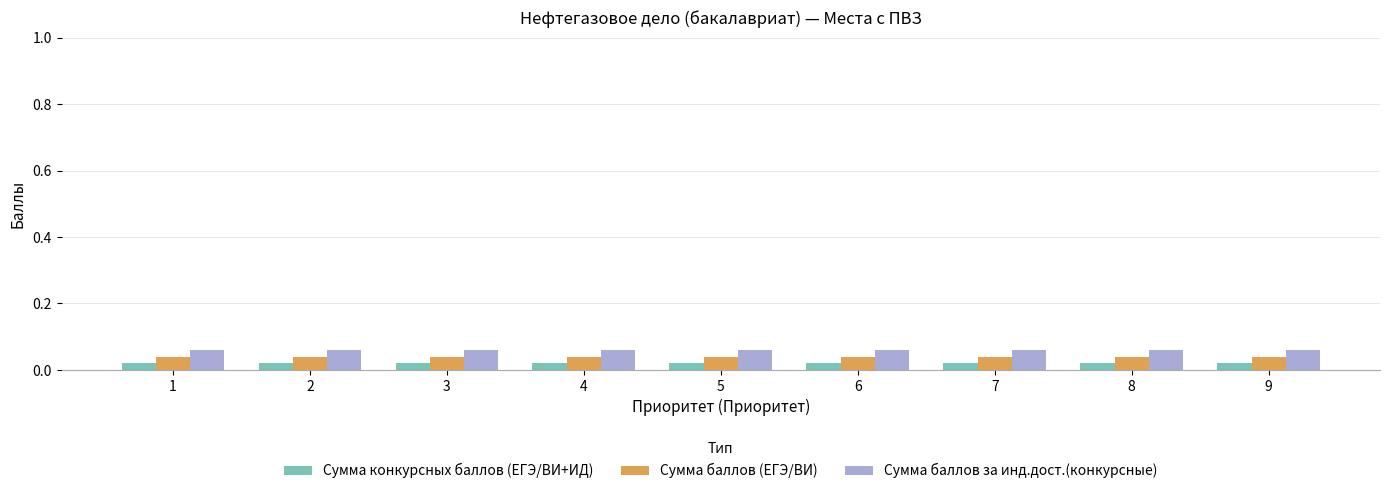

How many groups of bars are there?

9